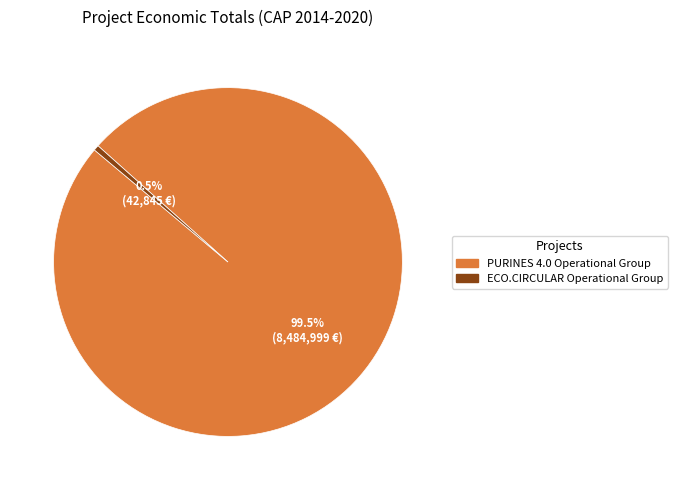

Combined, what portion of the pie is PURINES 4.0 Operational Group and ECO.CIRCULAR Operational Group?

100.0%